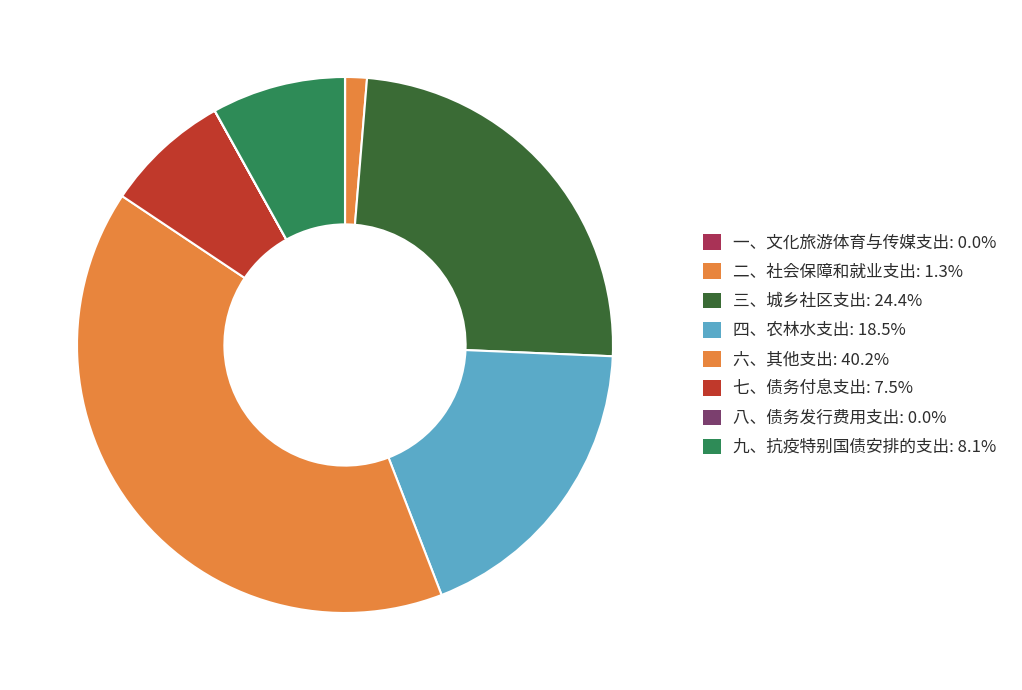

Is it true that 三、城乡社区支出 is 35% of the pie?

False